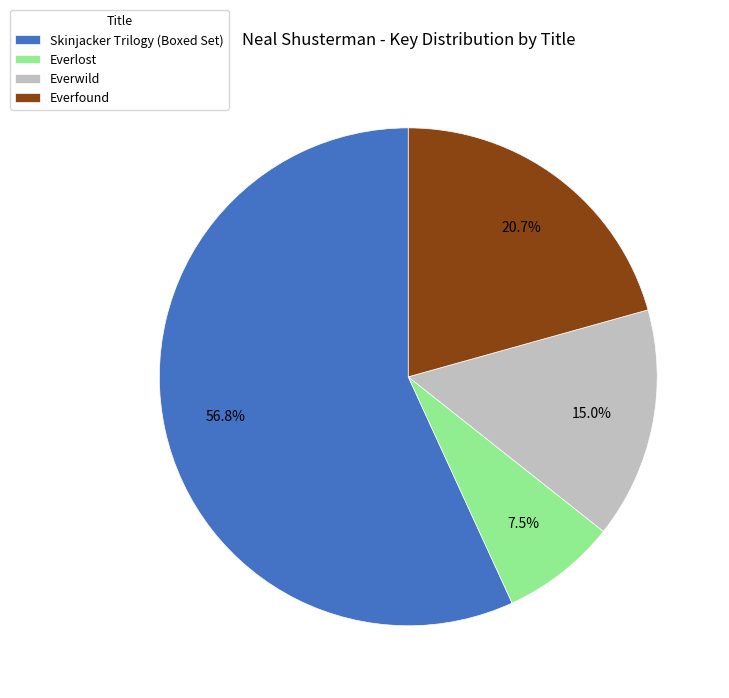

Rank the categories by value from lowest to highest.

Everlost, Everwild, Everfound, Skinjacker Trilogy (Boxed Set)